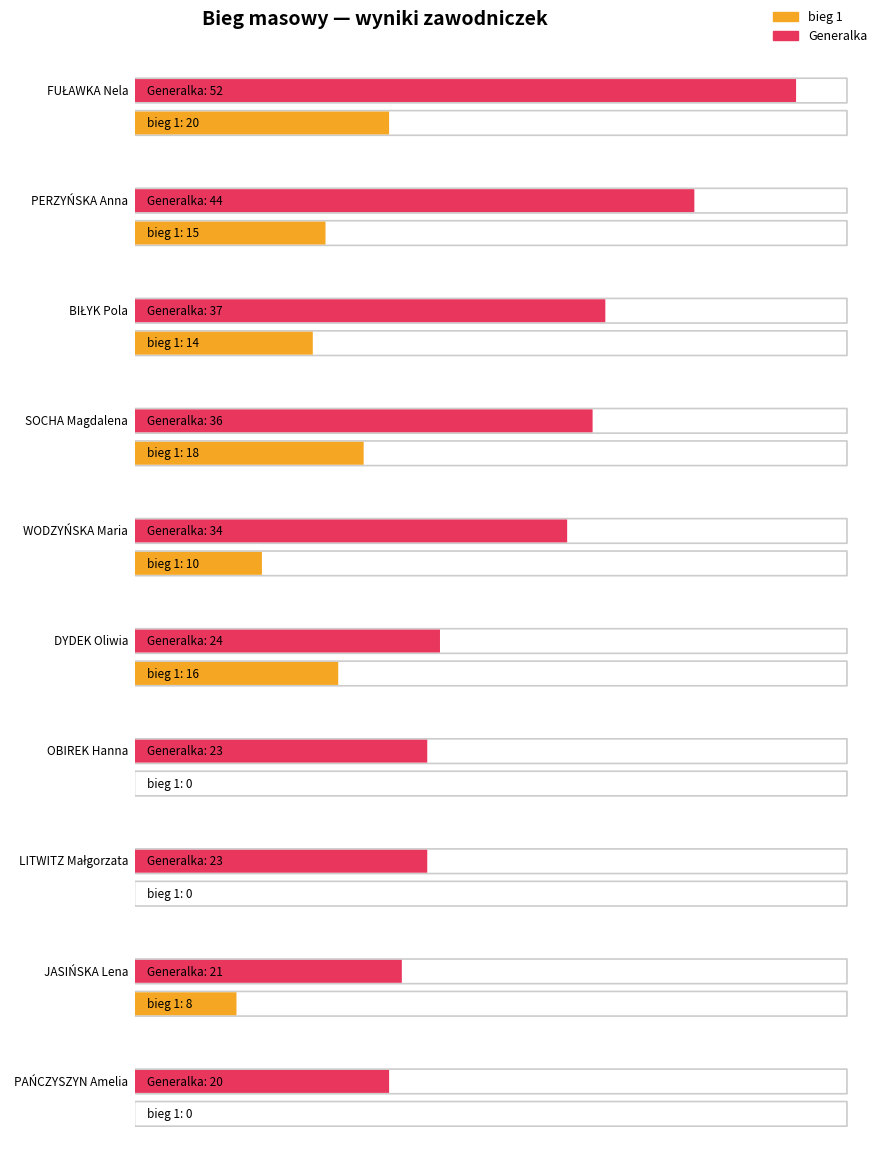

At which label is Generalka closest to 29?

WODZYŃSKA Maria